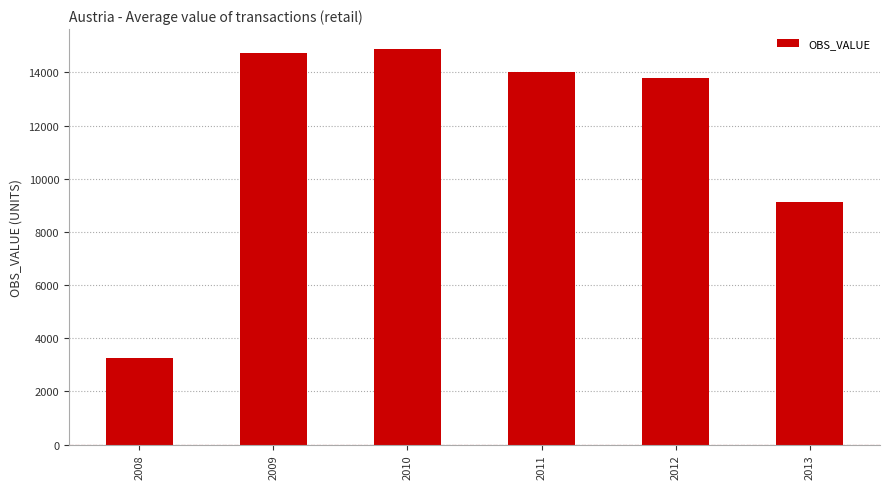

What is the difference between the maximum and second lowest values?

5777.4